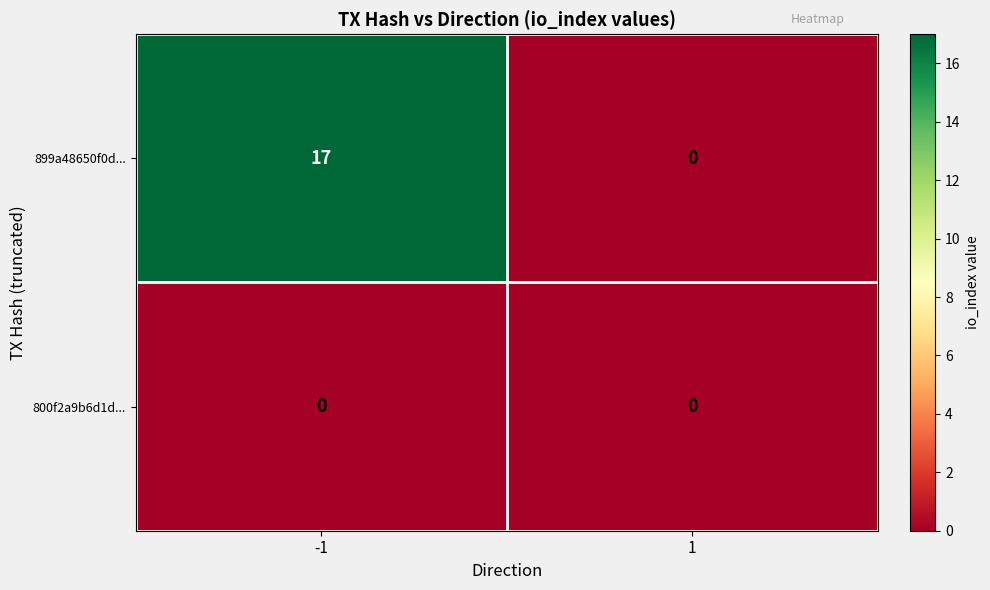

List the series in order of their peak value, highest first.

899a48650f0d..., 800f2a9b6d1d...